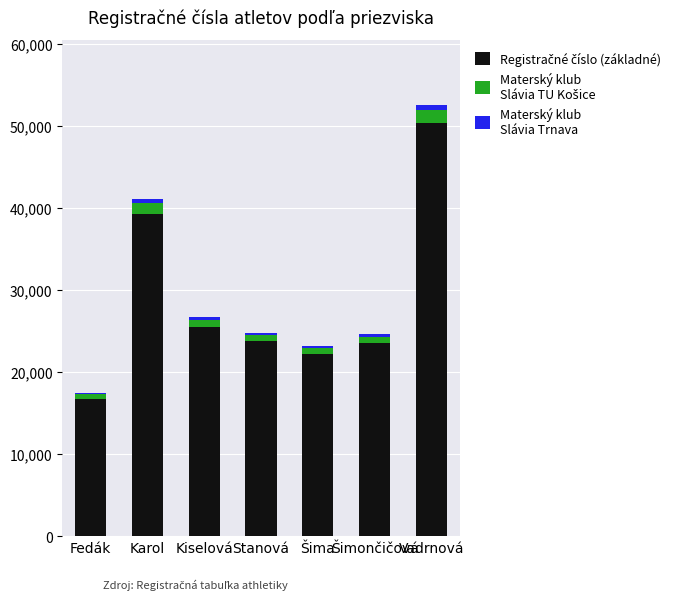

At which category is the sum across all series the highest?

Vadrnová